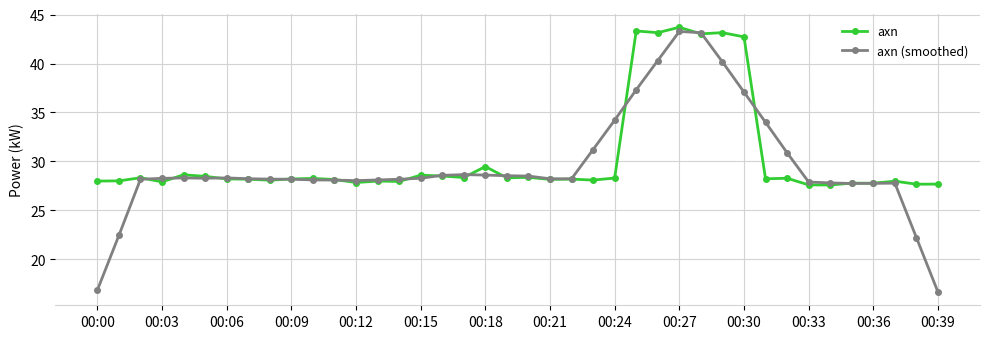

True or false: axn has more than 1 interior local peaks.

True